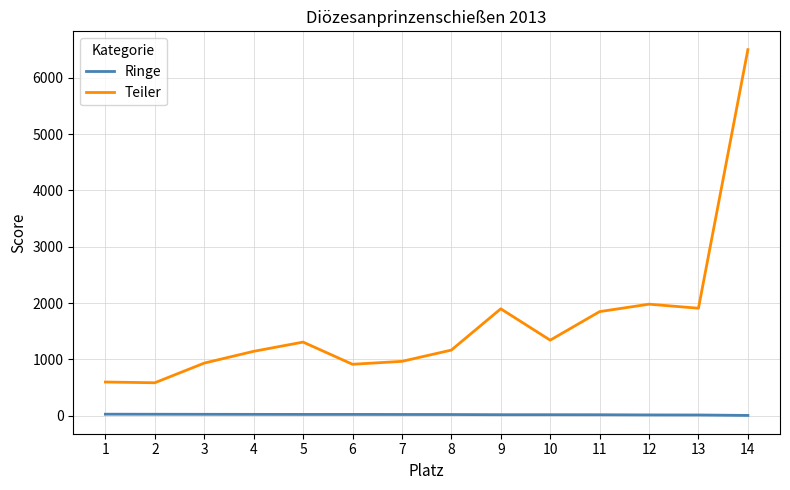

Which series has the largest range (max minus min)?

Teiler